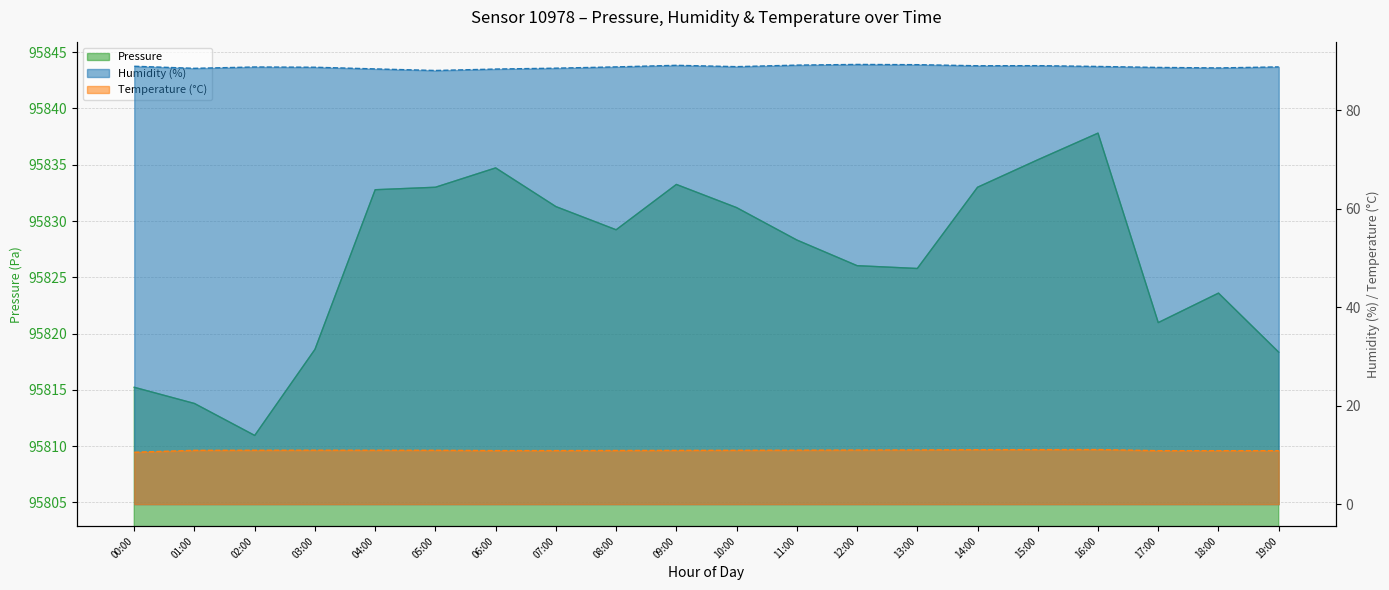

What is the average value of the Humidity (%) series?

88.8